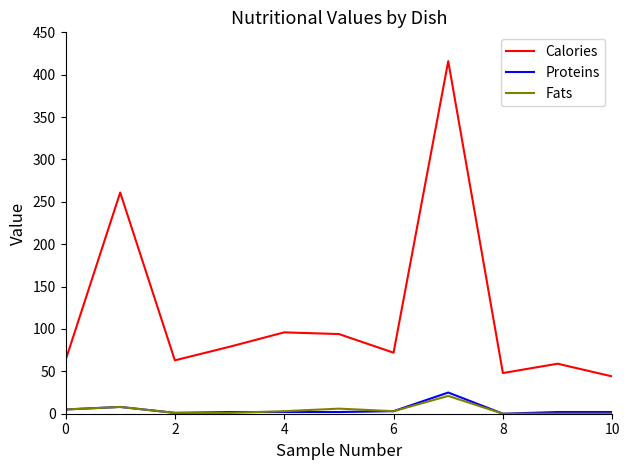

Which series has the widest spread of values?

Calories